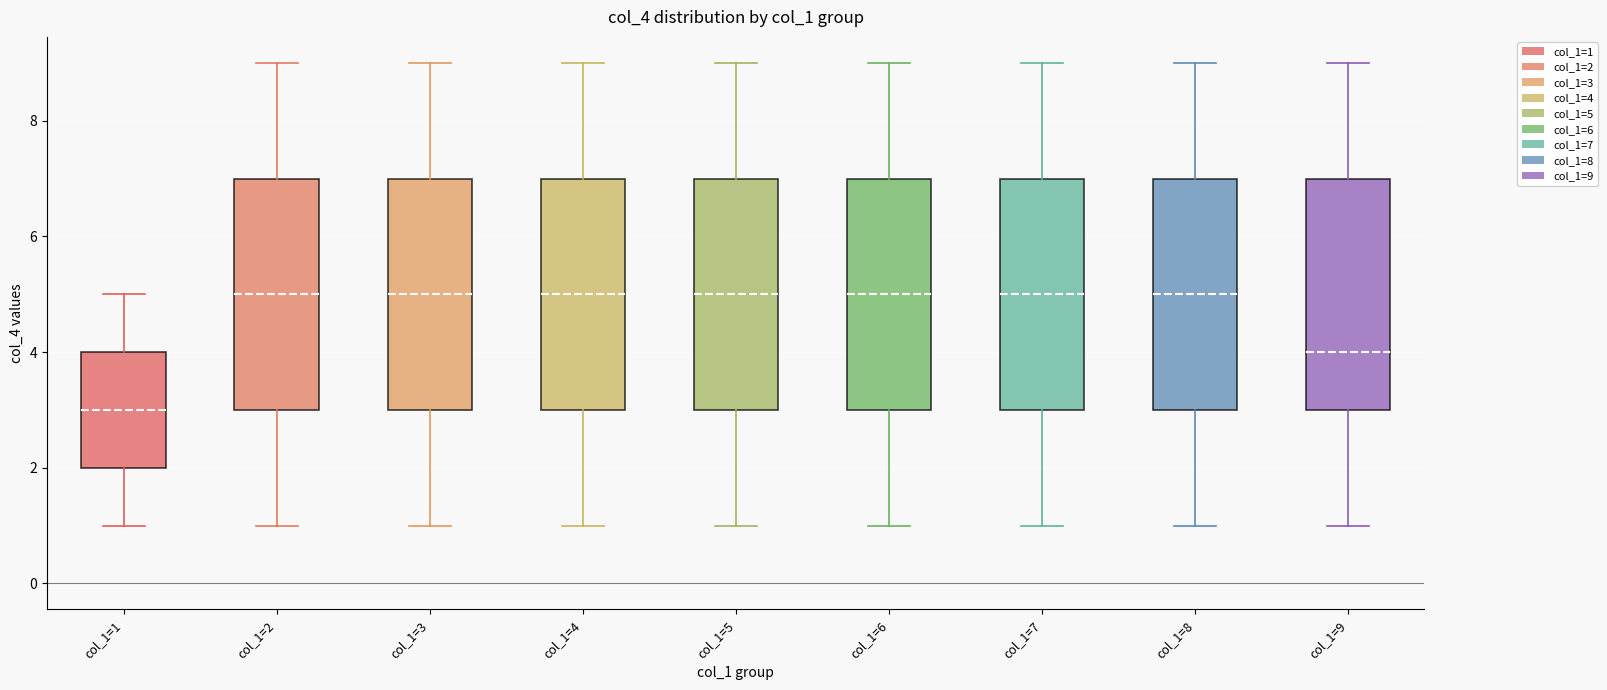

Reading left to right, transcribe this box plot: for each box, give where its median line is, the range the box spans, and where its two whiskers end, as read against the y-axis. The values are not printed on the chart, so give them approximately, as read against the axis.

col_1=1: median 3, box 2 to 4, whiskers 1 to 5
col_1=2: median 5, box 3 to 7, whiskers 1 to 9
col_1=3: median 5, box 3 to 7, whiskers 1 to 9
col_1=4: median 5, box 3 to 7, whiskers 1 to 9
col_1=5: median 5, box 3 to 7, whiskers 1 to 9
col_1=6: median 5, box 3 to 7, whiskers 1 to 9
col_1=7: median 5, box 3 to 7, whiskers 1 to 9
col_1=8: median 5, box 3 to 7, whiskers 1 to 9
col_1=9: median 4, box 3 to 7, whiskers 1 to 9